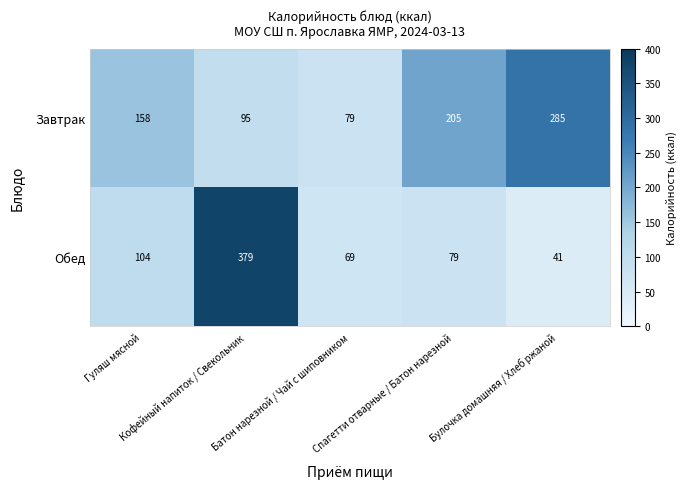

What is the total value across all series at Булочка домашняя / Хлеб ржаной?

326